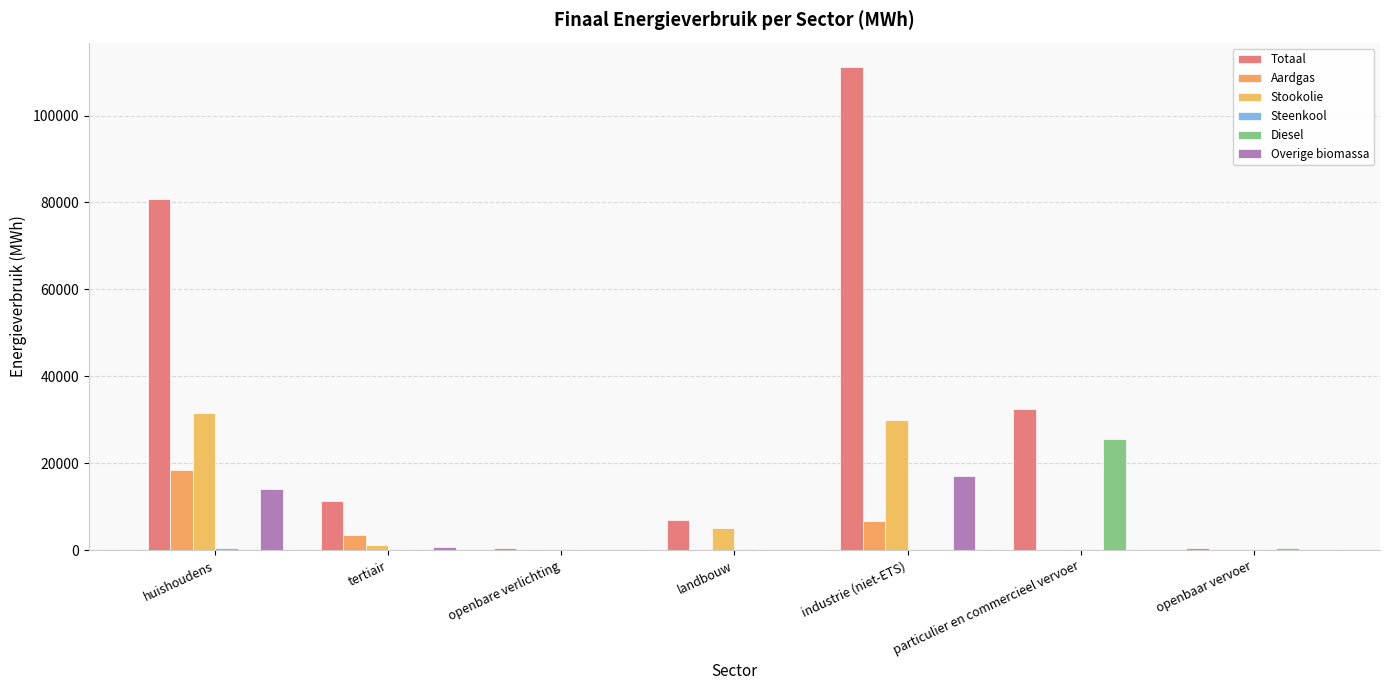

How many series are shown in this chart?

6